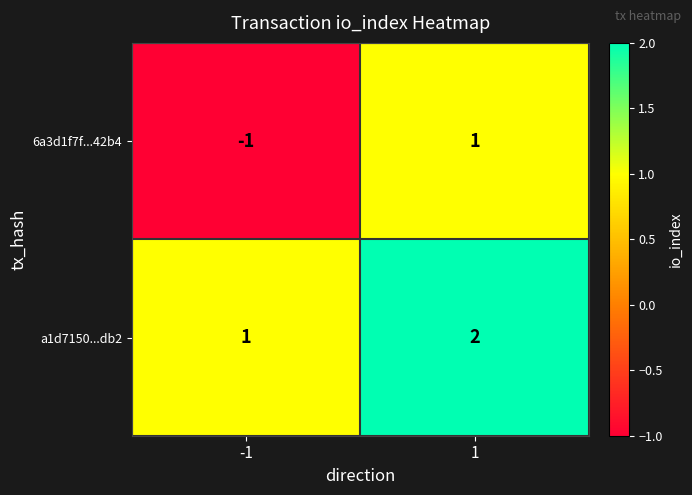

What is the difference between the highest and lowest values at -1?

2